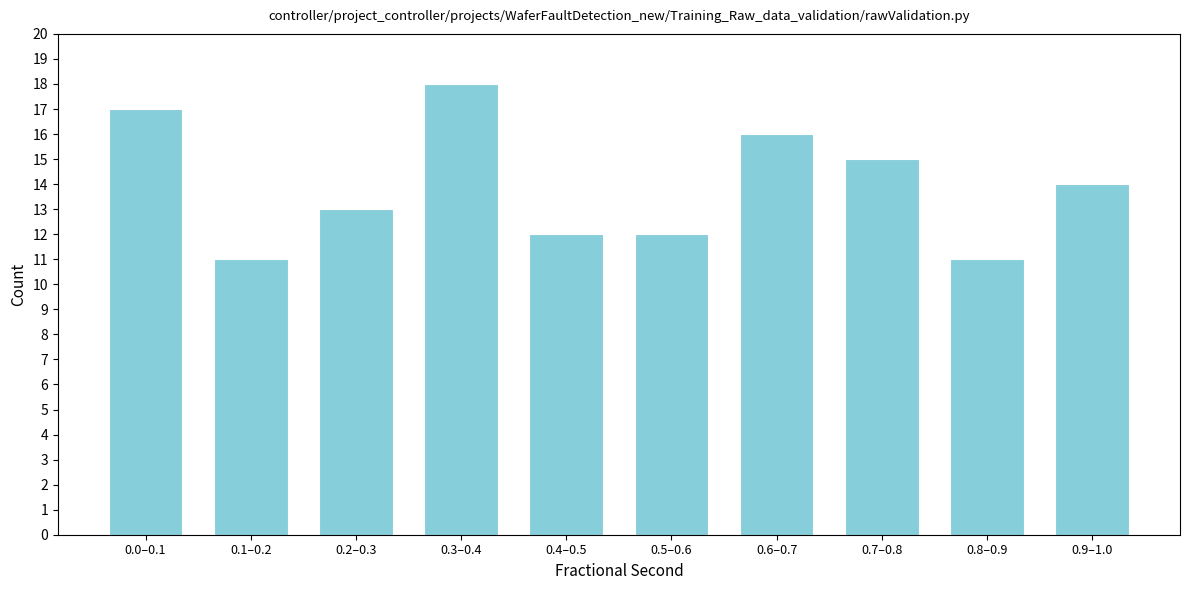

Reading left to right, transcribe all the data shown in this chart.

0.0–0.1=17	0.1–0.2=11	0.2–0.3=13	0.3–0.4=18	0.4–0.5=12	0.5–0.6=12	0.6–0.7=16	0.7–0.8=15	0.8–0.9=11	0.9–1.0=14